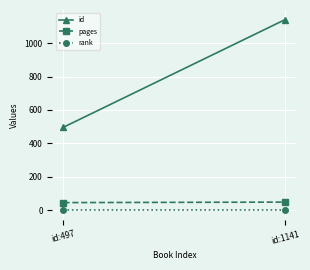

What is the value of the id point at the 2nd from the left?

1141